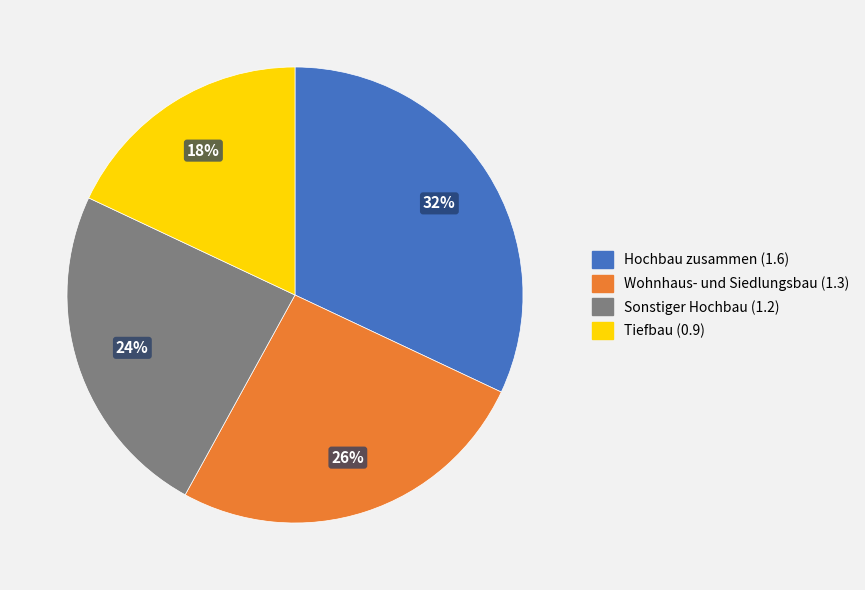

Is there any slice that represents more than half of the pie?

No